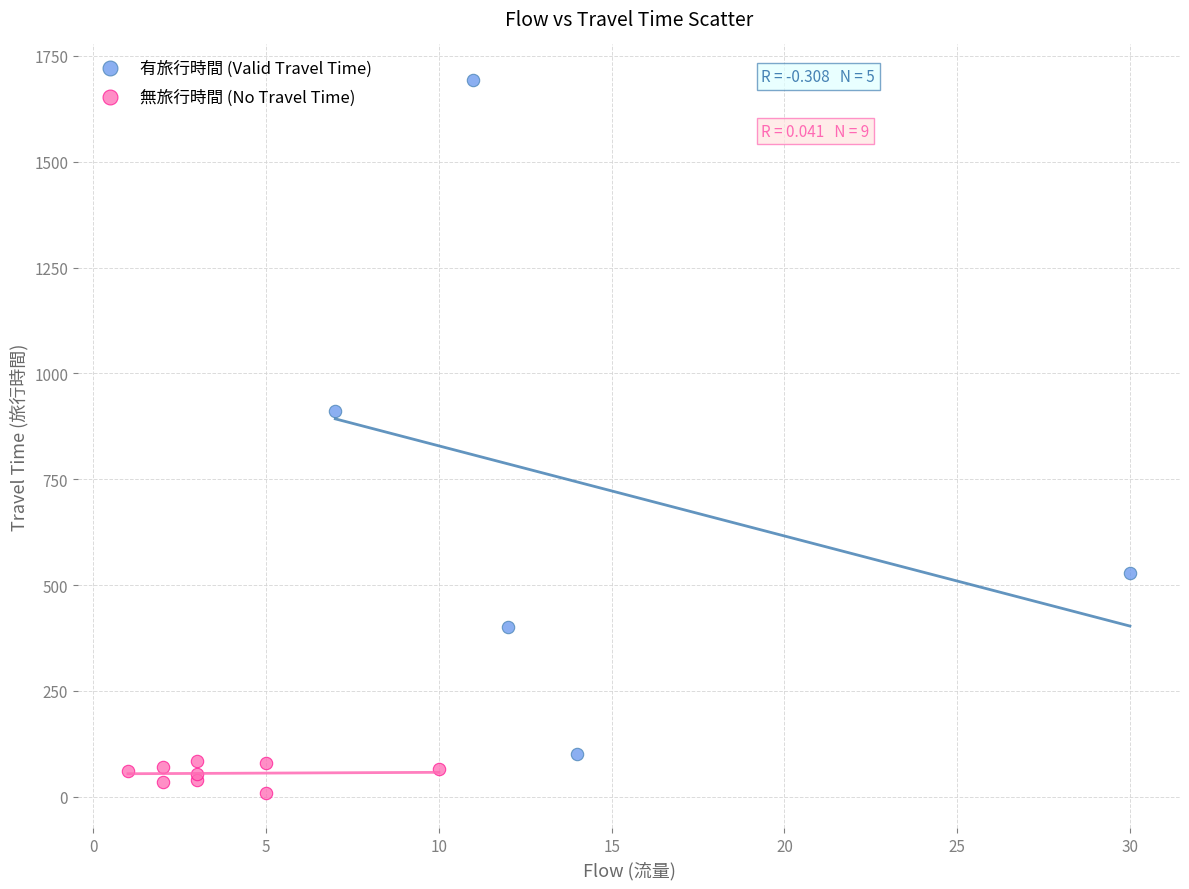

Which series contains the lowest Y value?

無旅行時間 (No Travel Time)